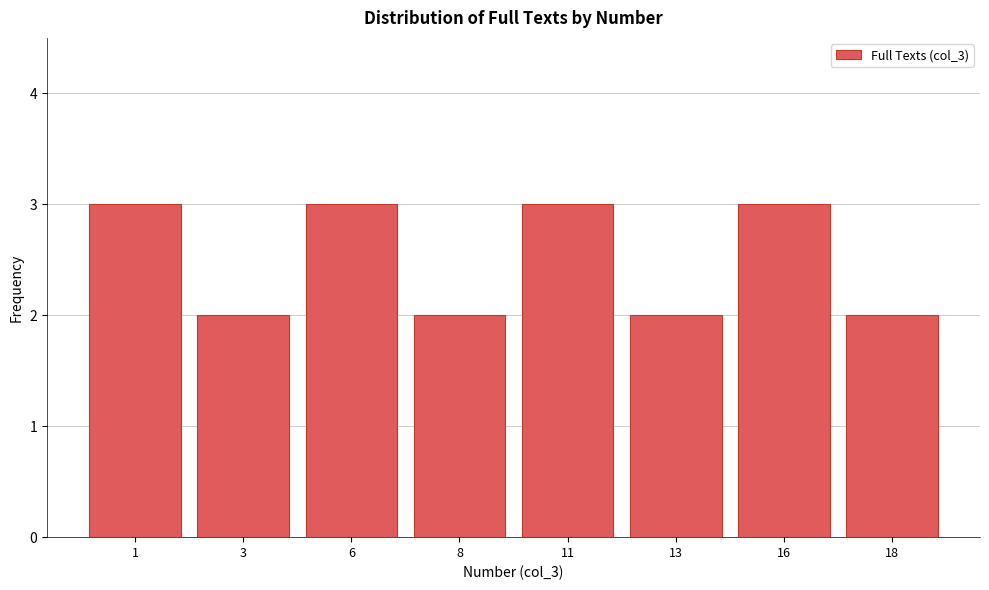

Reading left to right, transcribe all the data shown in this chart.

1=3	3=2	6=3	8=2	11=3	13=2	16=3	18=2